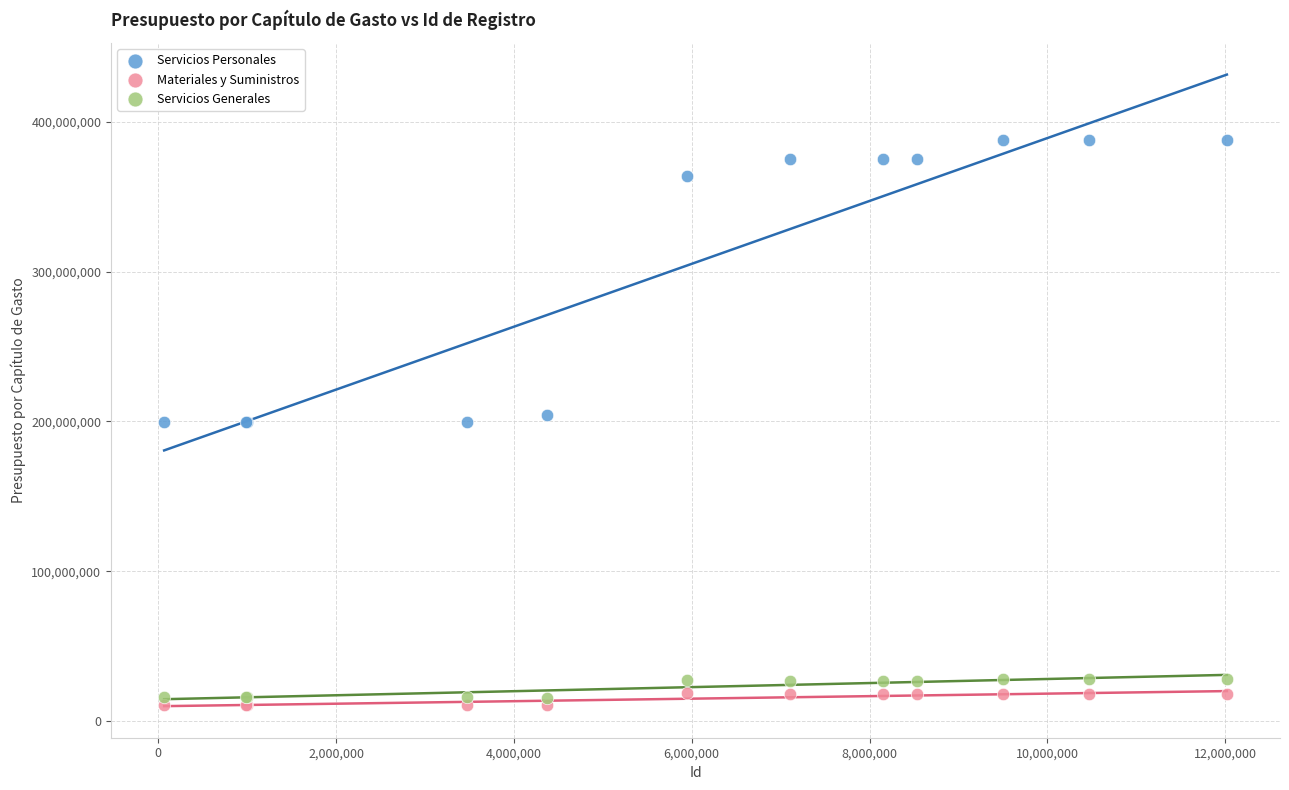

Which series has the largest Y range (max minus min)?

Servicios Personales